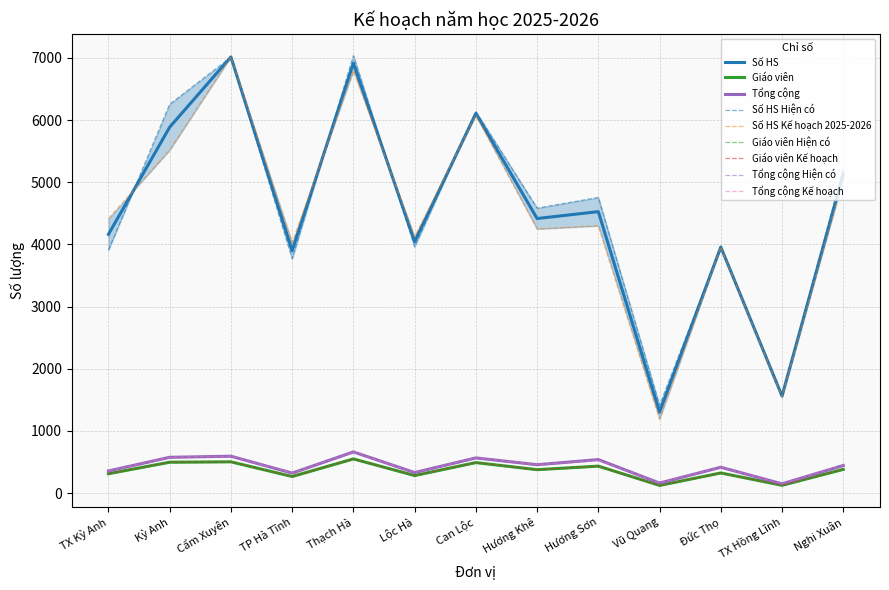

What is the difference between the Giáo viên Kế hoạch values at Can Lộc and Hương Khê?

114